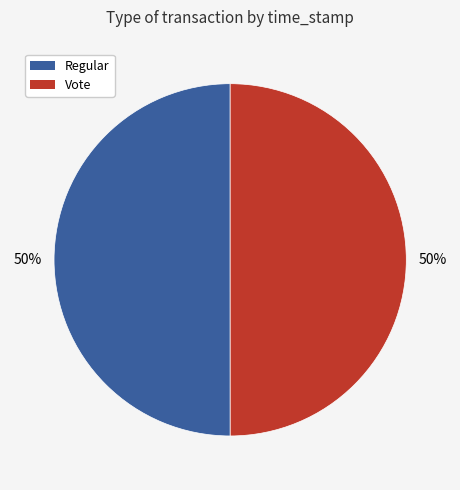

The Vote slice represents 37% of the pie. True or false?

False